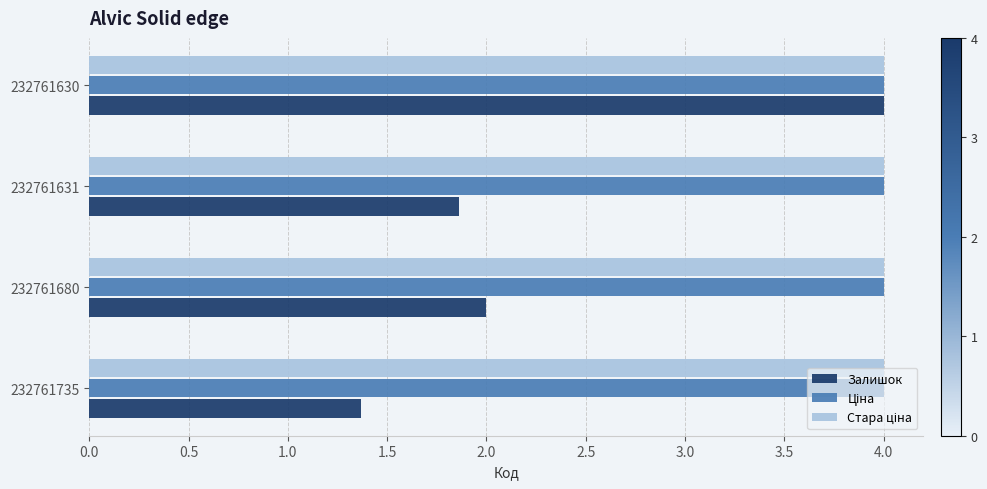

The value of Залишок at 232761630 is 1.8. True or false?

False